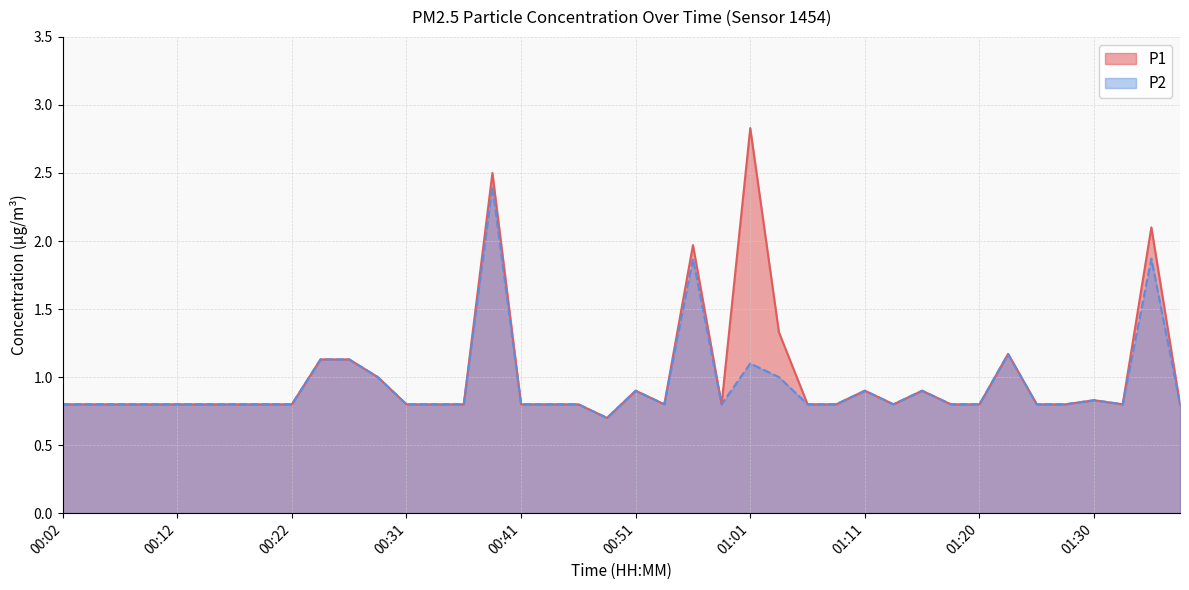

Reading right to left, transcribe all the data shown in this chart.

P1: 0.8	2.1	0.8	0.8	0.8	0.8	1.2	0.8	0.8	0.9	0.8	0.9	0.8	0.8	1.3	2.8	0.8	2.0	0.8	0.9	0.7	0.8	0.8	0.8	2.5	0.8	0.8	0.8	1.0	1.1	1.1	0.8	0.8	0.8	0.8	0.8	0.8	0.8	0.8	0.8
P2: 0.8	1.9	0.8	0.8	0.8	0.8	1.2	0.8	0.8	0.9	0.8	0.9	0.8	0.8	1.0	1.1	0.8	1.9	0.8	0.9	0.7	0.8	0.8	0.8	2.4	0.8	0.8	0.8	1.0	1.1	1.1	0.8	0.8	0.8	0.8	0.8	0.8	0.8	0.8	0.8